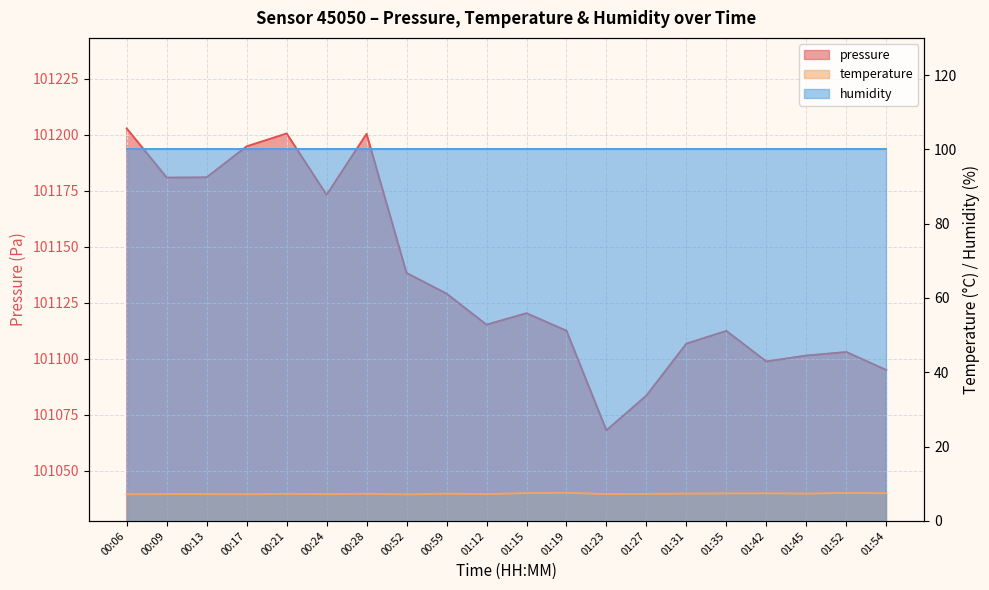

What is the greatest value displayed?

101202.8